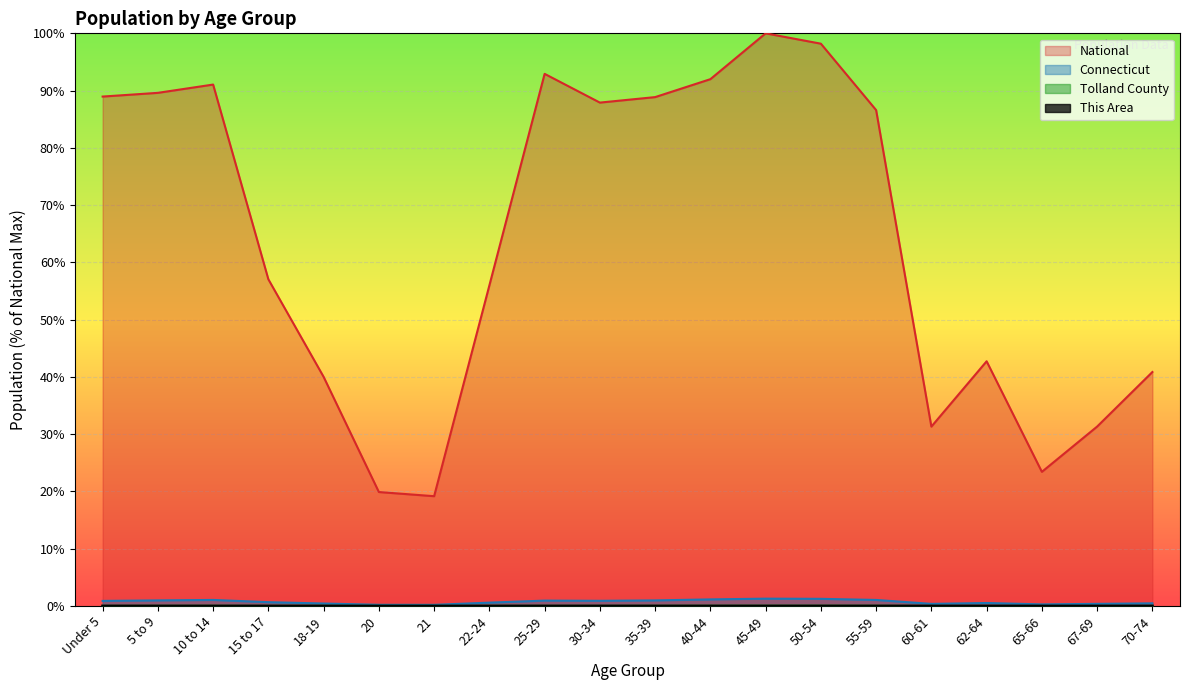

True or false: This Area and Tolland County intersect in this chart.

False